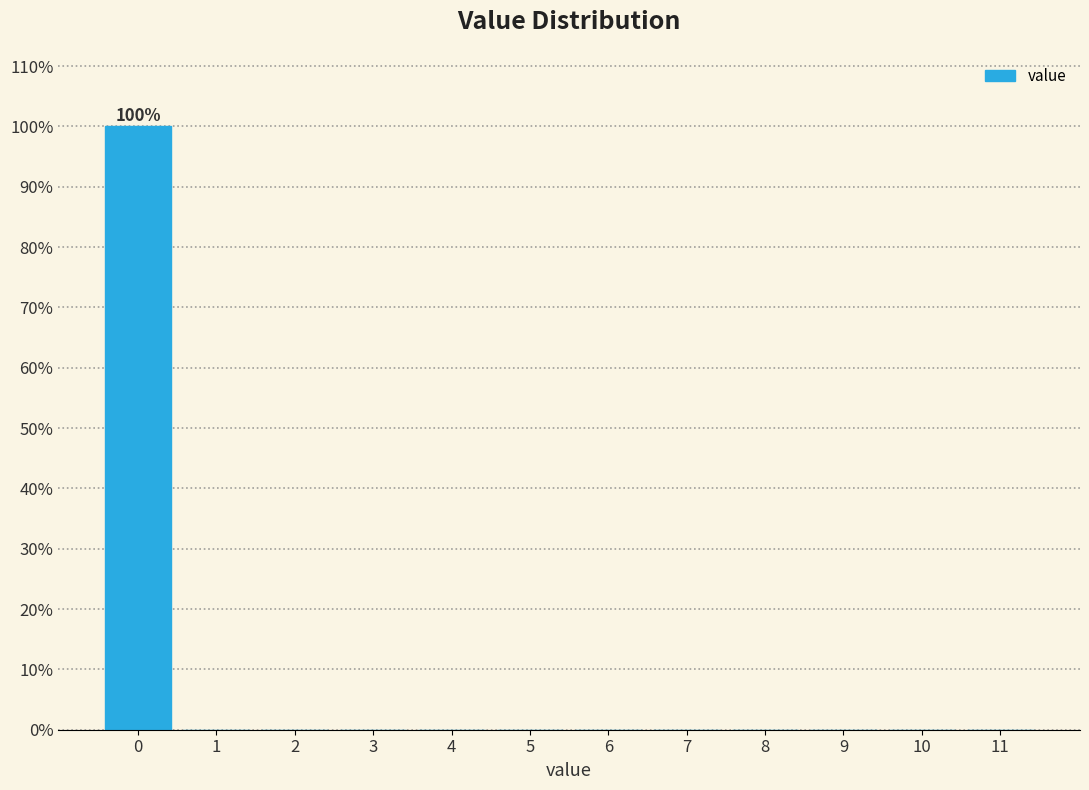

Reading left to right, list all the values displayed in this chart.

0=100	1=0	2=0	3=0	4=0	5=0	6=0	7=0	8=0	9=0	10=0	11=0